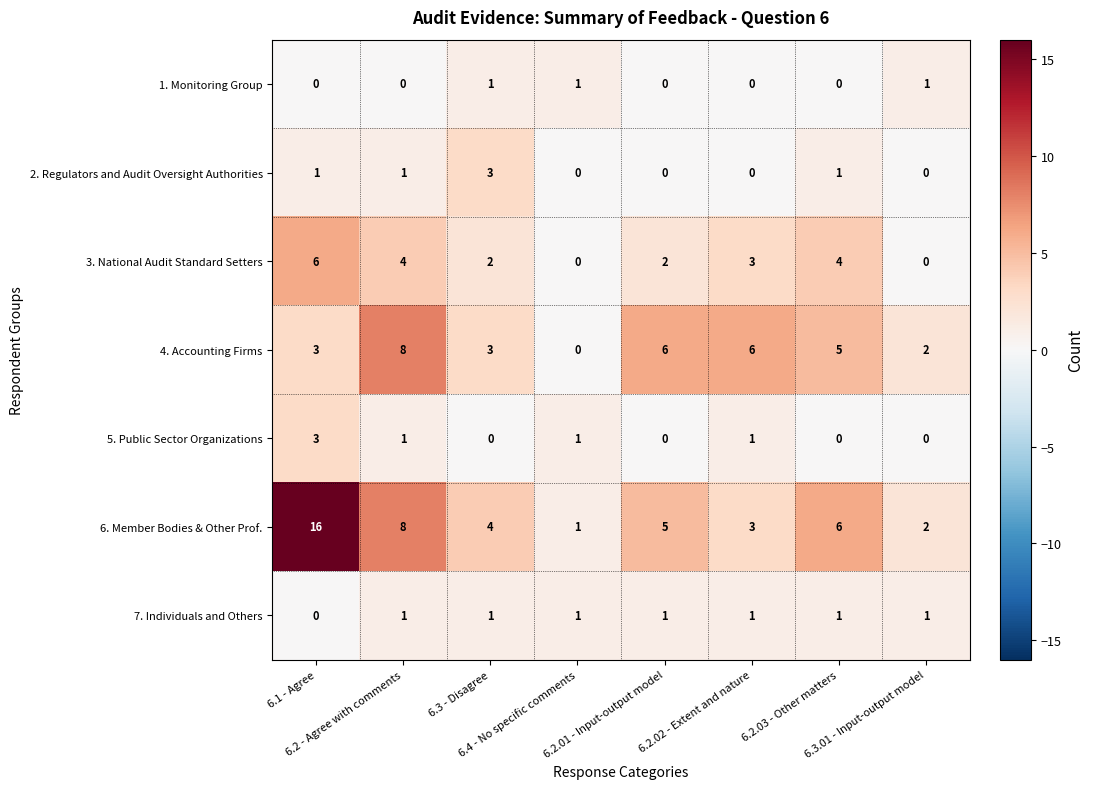

Count the number of categories in the chart.

8